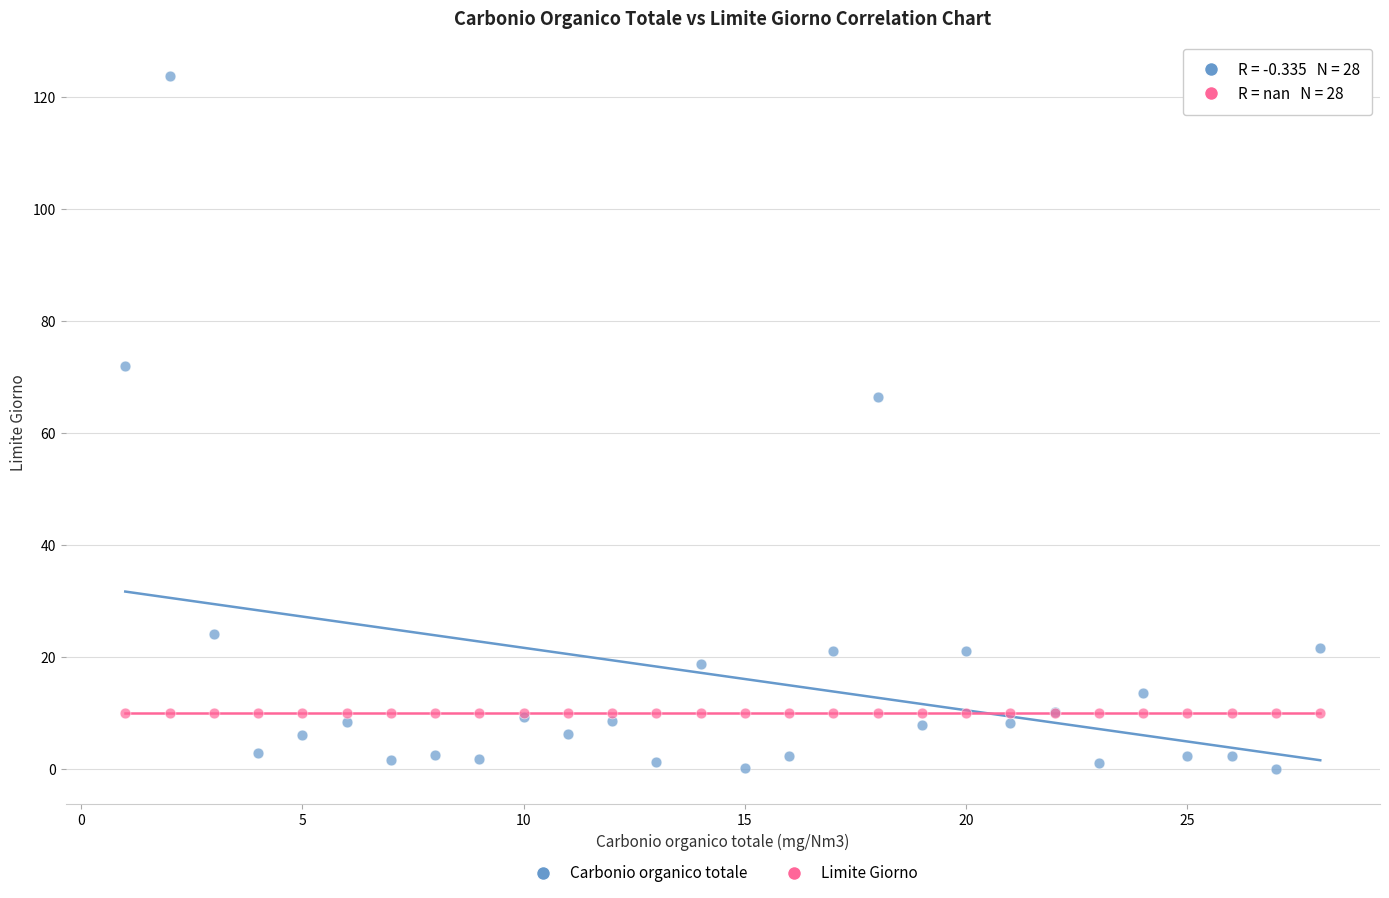

Which series contains the highest Y value?

Carbonio organico totale